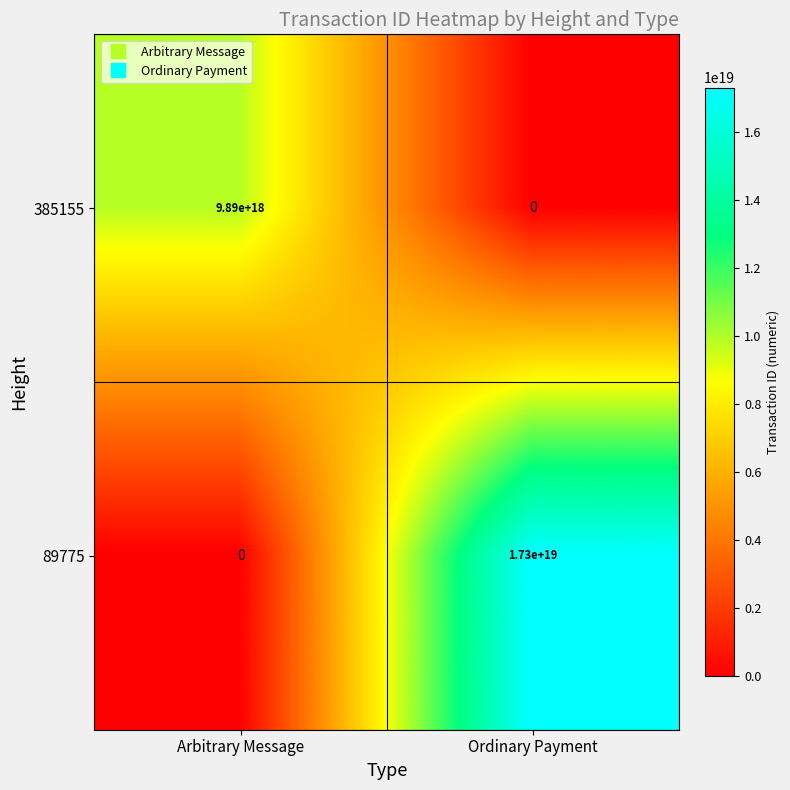

The value of 89775 at Ordinary Payment is 17300000000000000000. True or false?

True